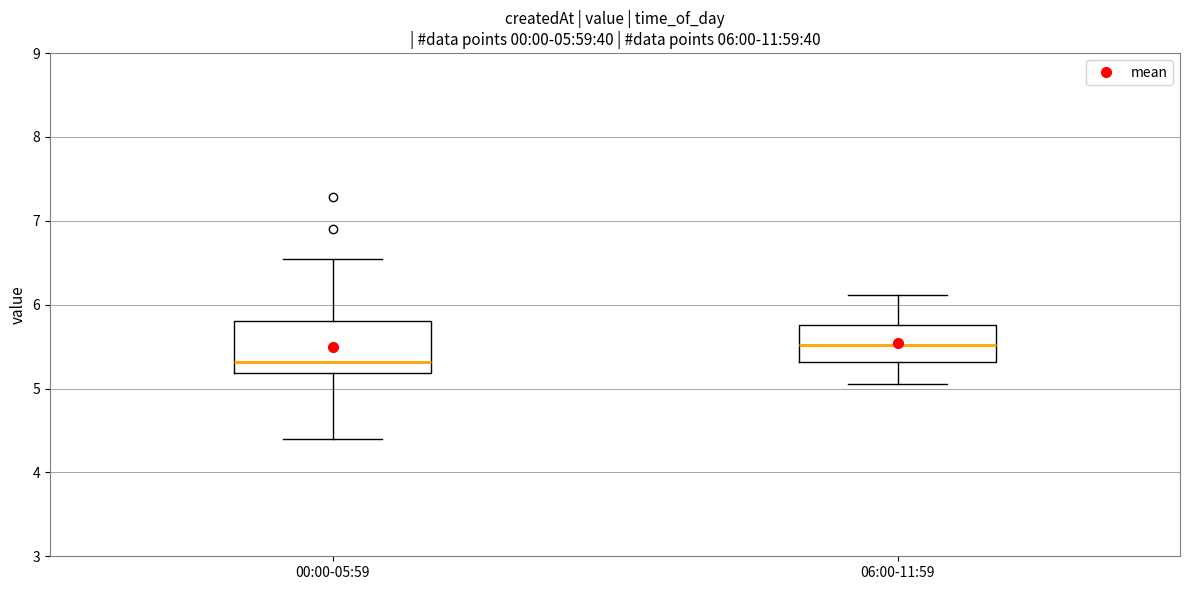

Comparing the boxes themselves (not the whiskers), which one is the tallest?

00:00-05:59